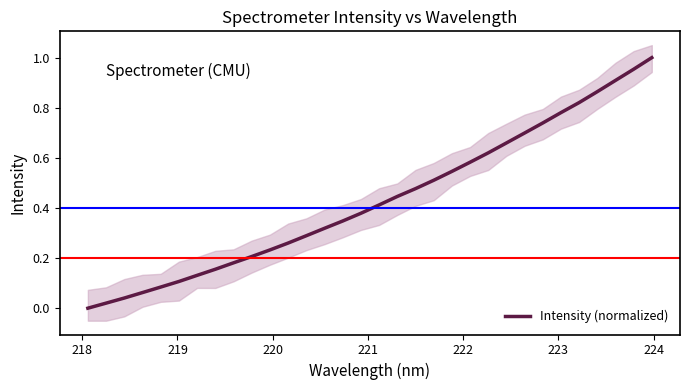

The chart shows a value of 0.9 at 21. True or false?

False